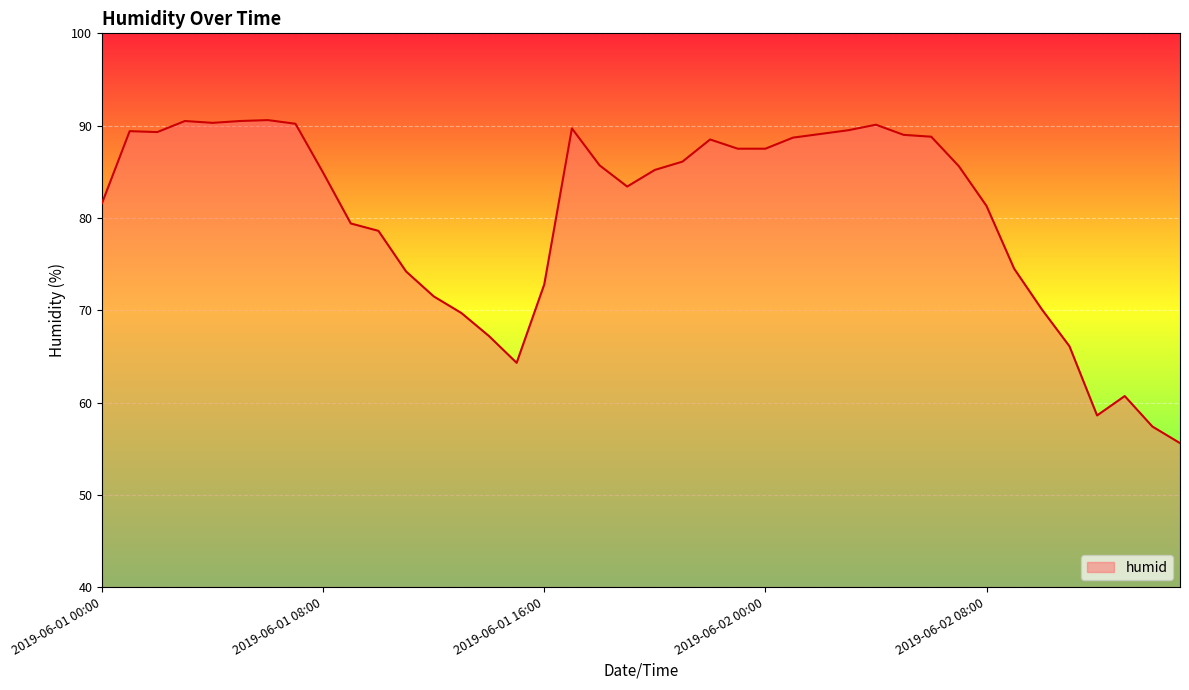

What is the maximum value shown in the chart?

90.6